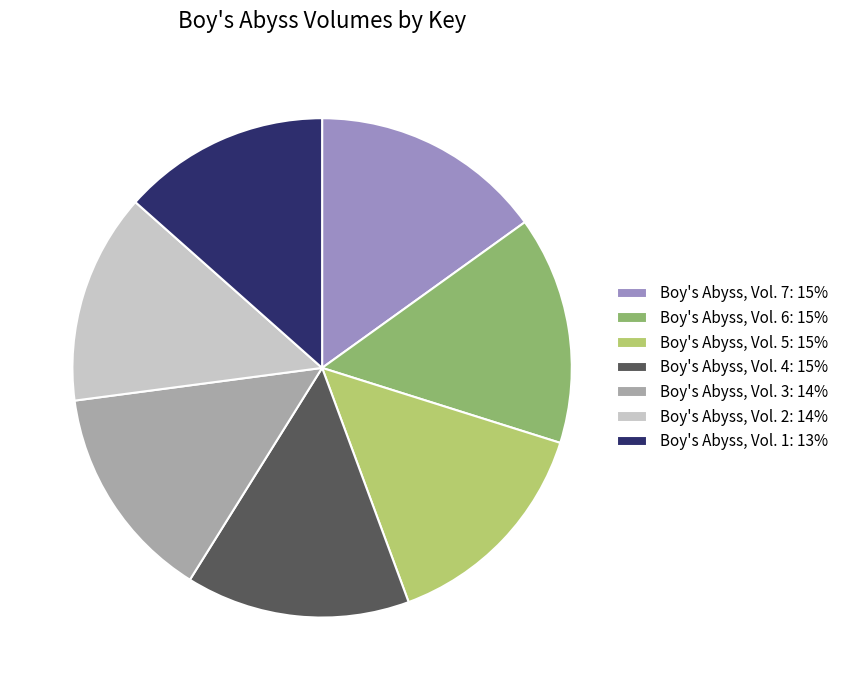

How many slices are in this pie chart?

7